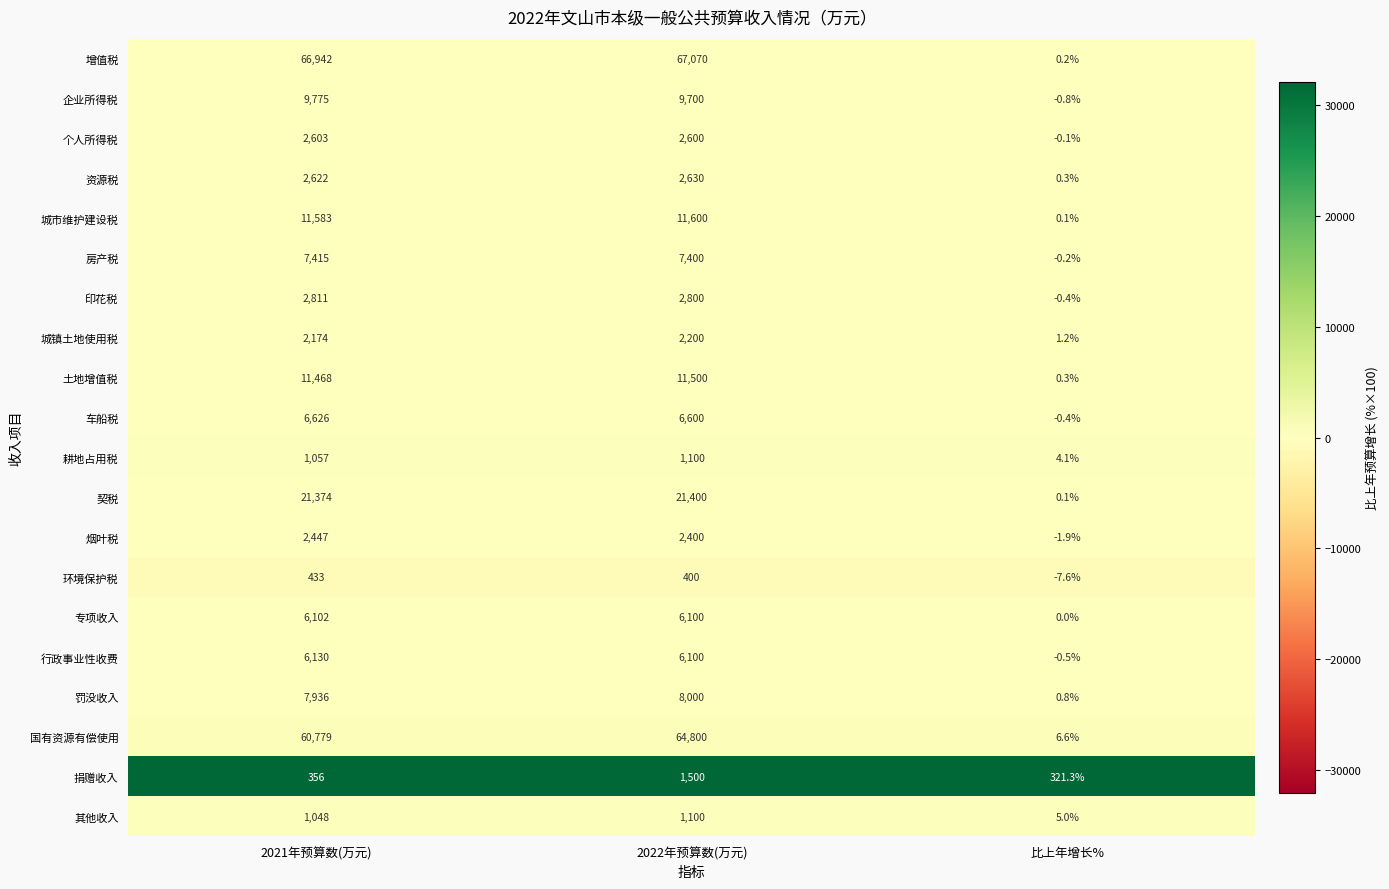

True or false: 专项收入 has a value of 8589.7 at 2022年预算数(万元).

False